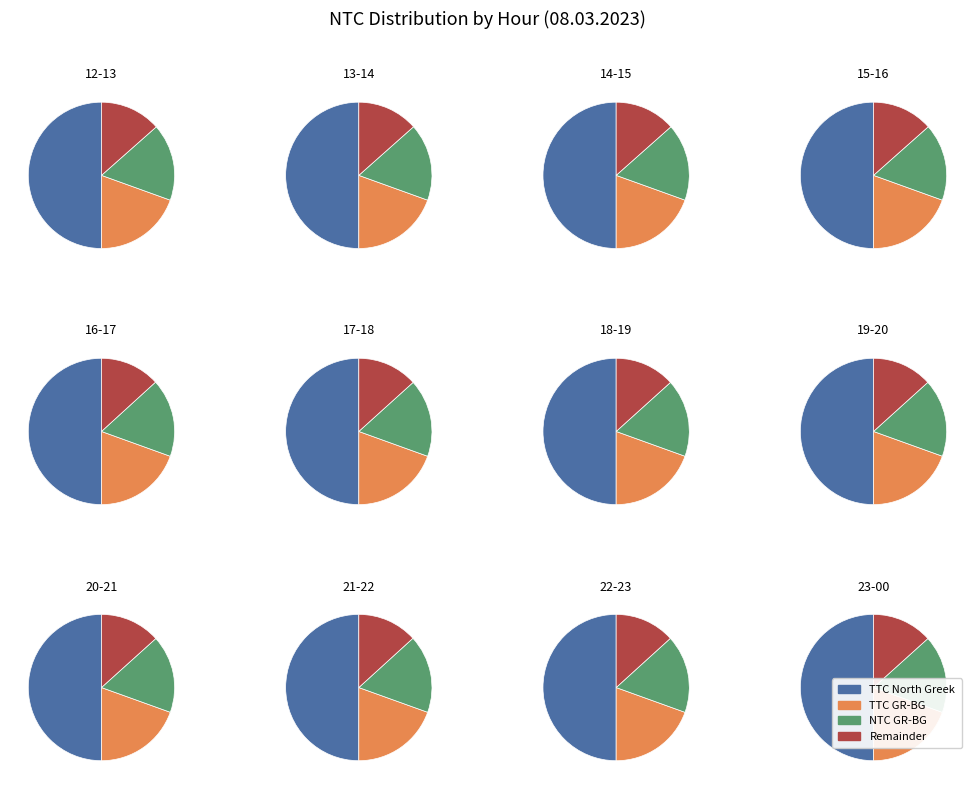

The 17-18 slice represents 1% of the pie. True or false?

False